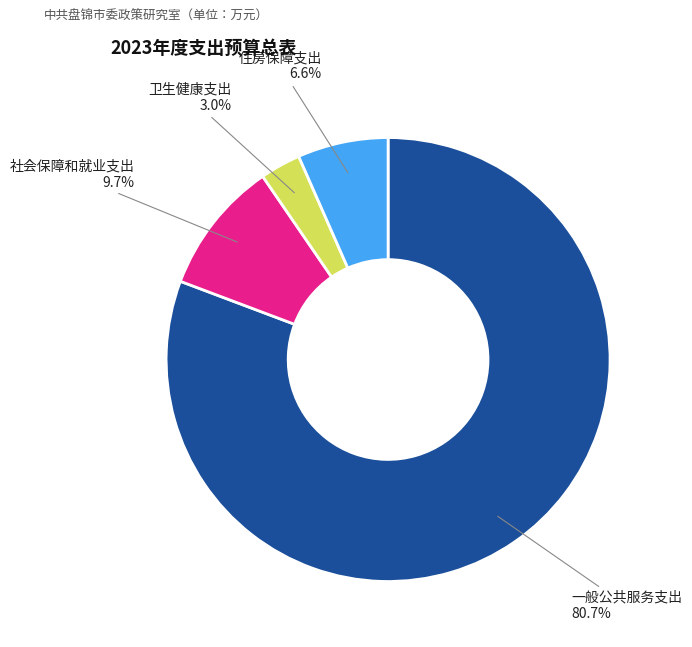

Does 一般公共服务支出 account for over 50% of the chart?

Yes